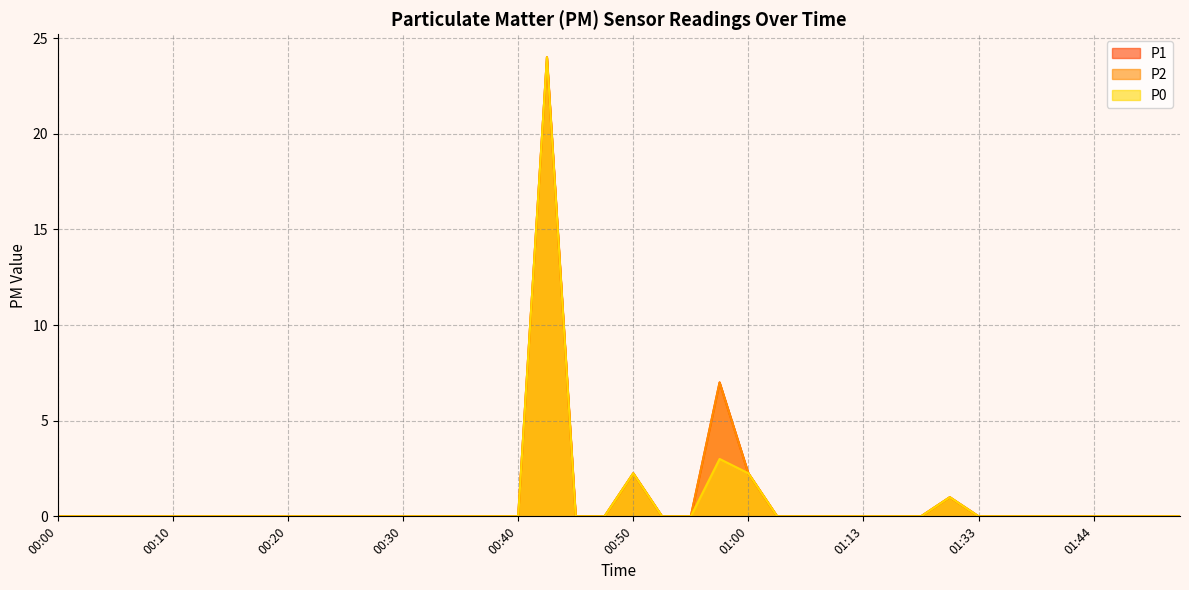

Rank the categories by P1 value from highest to lowest.

00:42, 00:57, 00:50, 01:00, 01:30, 00:00, 00:02, 00:05, 00:07, 00:10, 00:12, 00:15, 00:17, 00:20, 00:22, 00:25, 00:27, 00:30, 00:32, 00:35, 00:37, 00:40, 00:45, 00:47, 00:52, 00:55, 01:05, 01:08, 01:10, 01:13, 01:16, 01:28, 01:33, 01:35, 01:38, 01:41, 01:44, 01:46, 01:49, 01:51